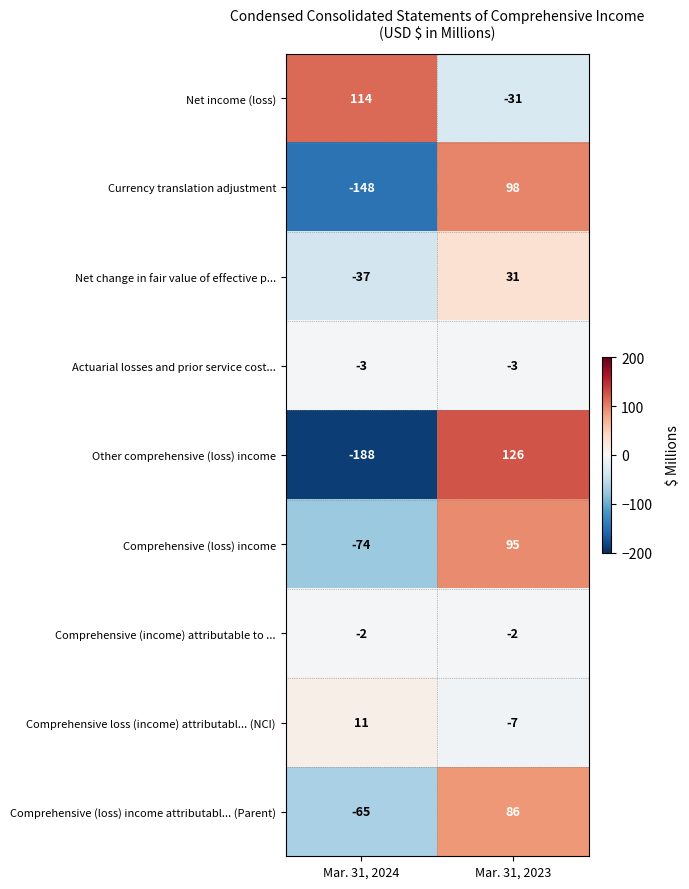

The value of Comprehensive (loss) income at Mar. 31, 2023 is 95. True or false?

True